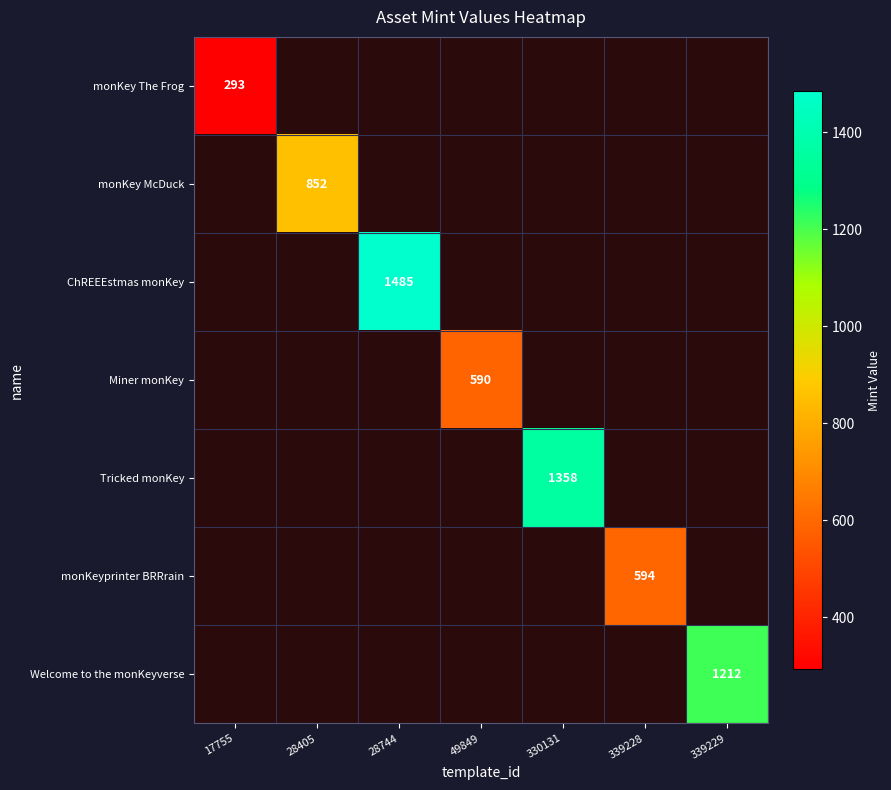

The Miner monKey series shows 255 at 49849. True or false?

False